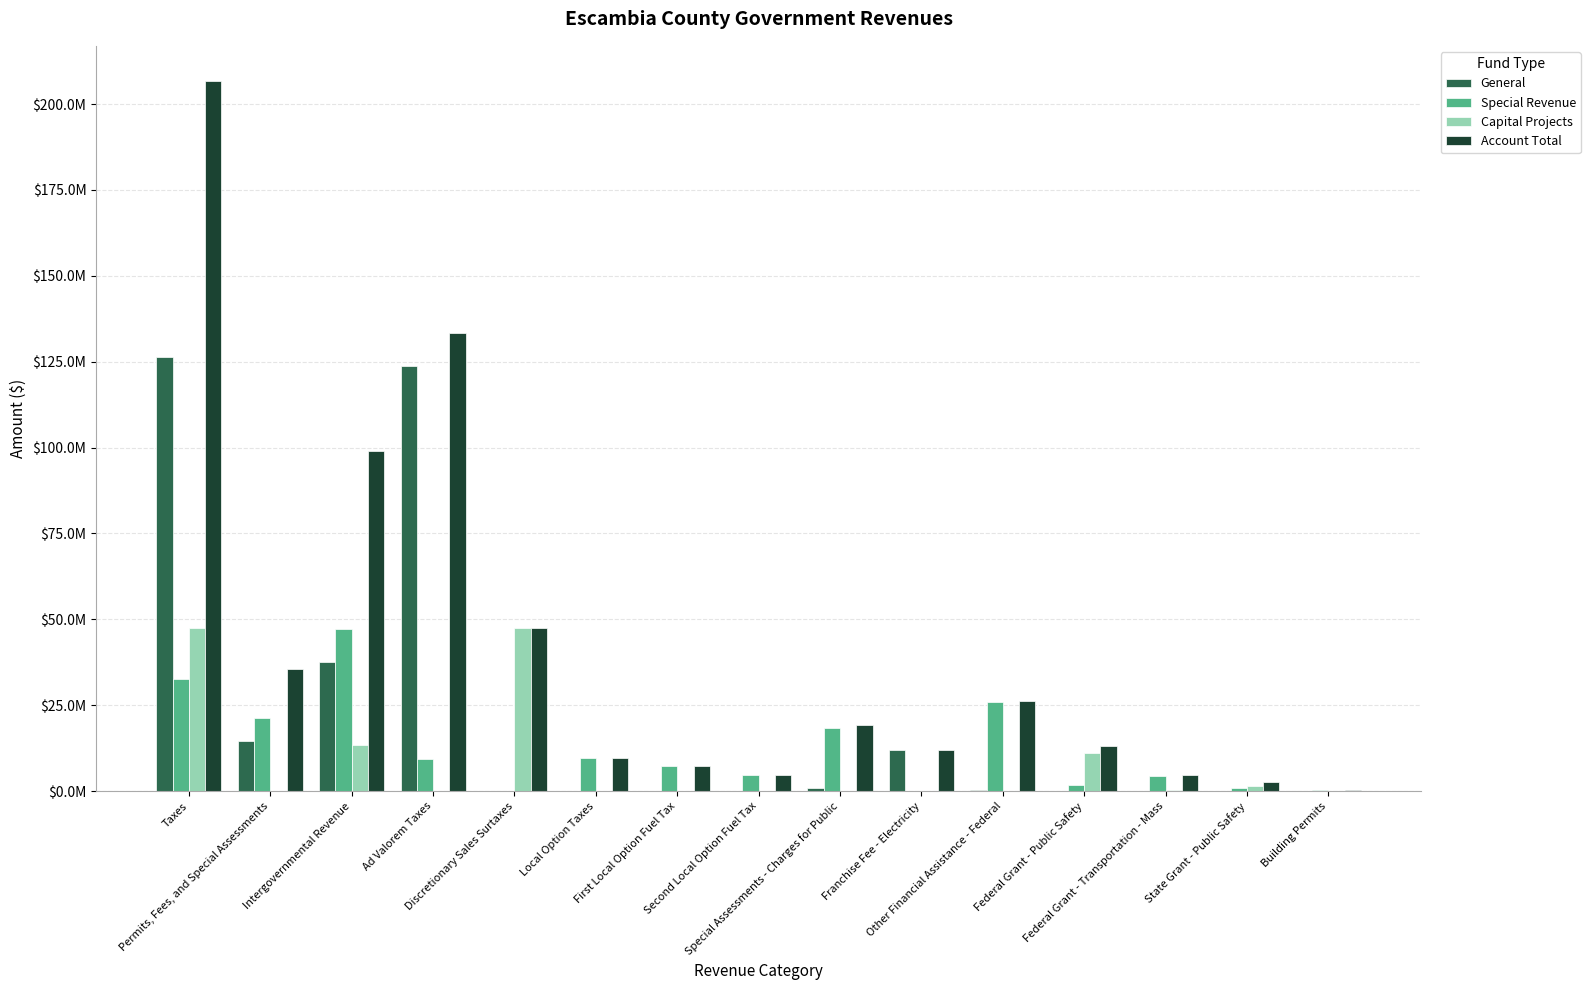

Which series has the largest total across all categories?

Account Total